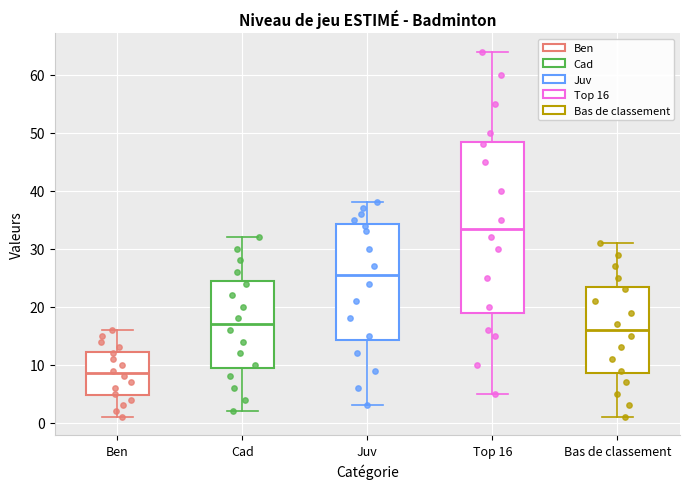

Which box's median line is the lowest?

Ben